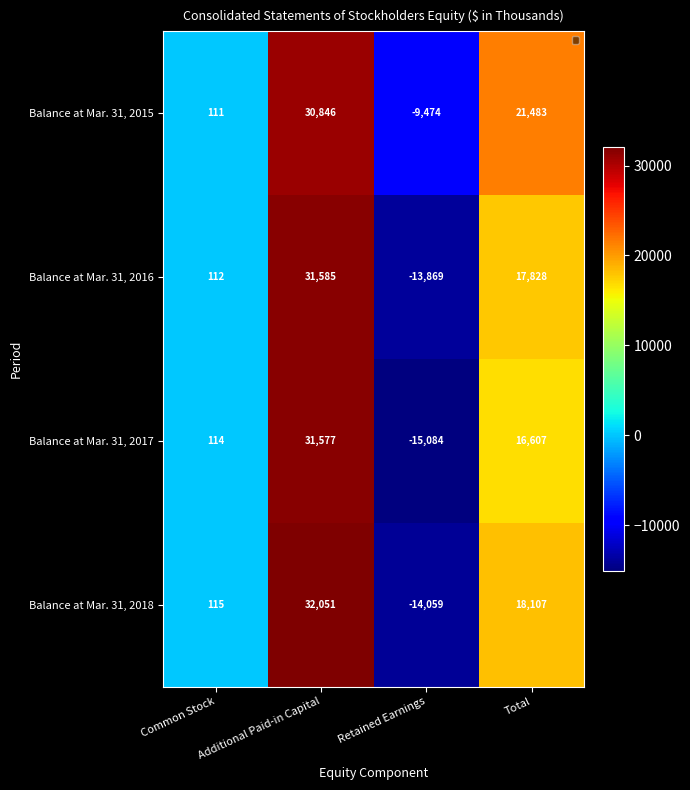

What is the total value across all series at Total?

74025